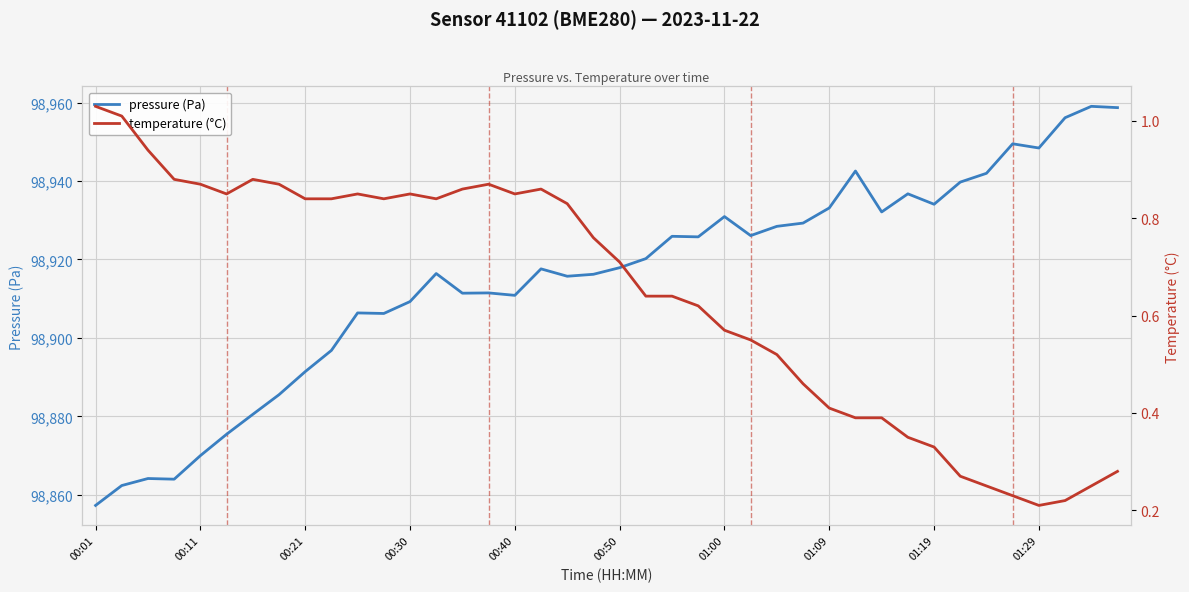

Rank the series by their average value, from highest to lowest.

pressure (Pa), temperature (°C)